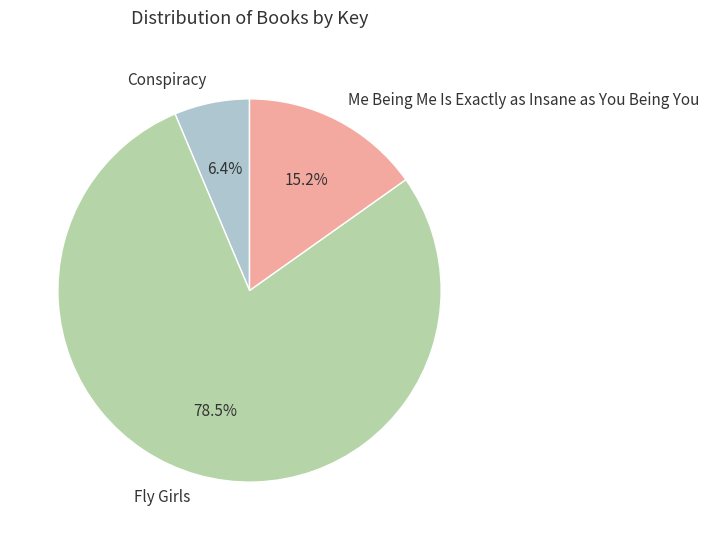

How many slices are in this pie chart?

3